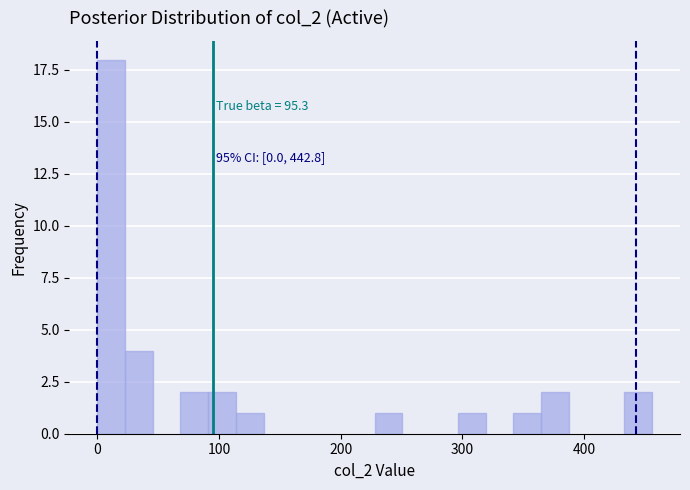

Read against the x-axis, roughly where is the centre of the tallest bar?

10